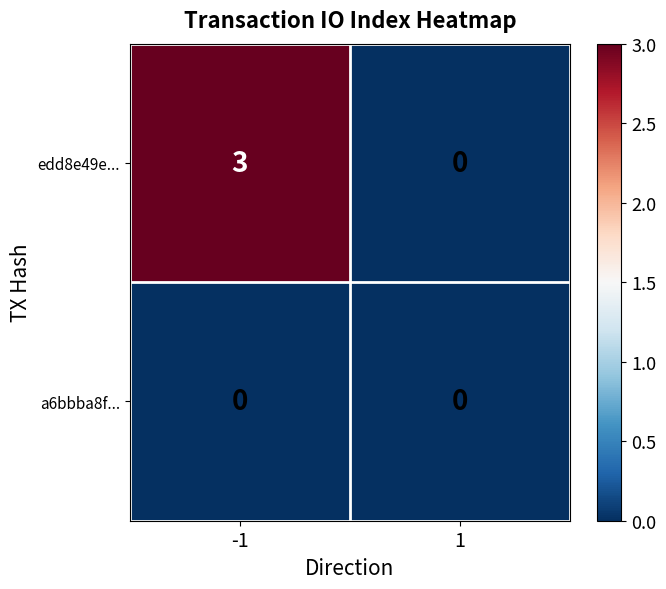

Reading left to right, list all the values displayed in this chart.

edd8e49e...: 3	0
a6bbba8f...: 0	0